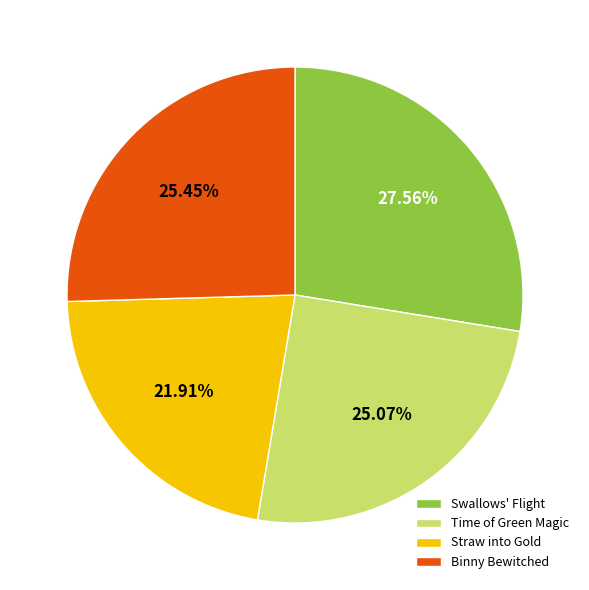

Count the number of slices in the pie.

4